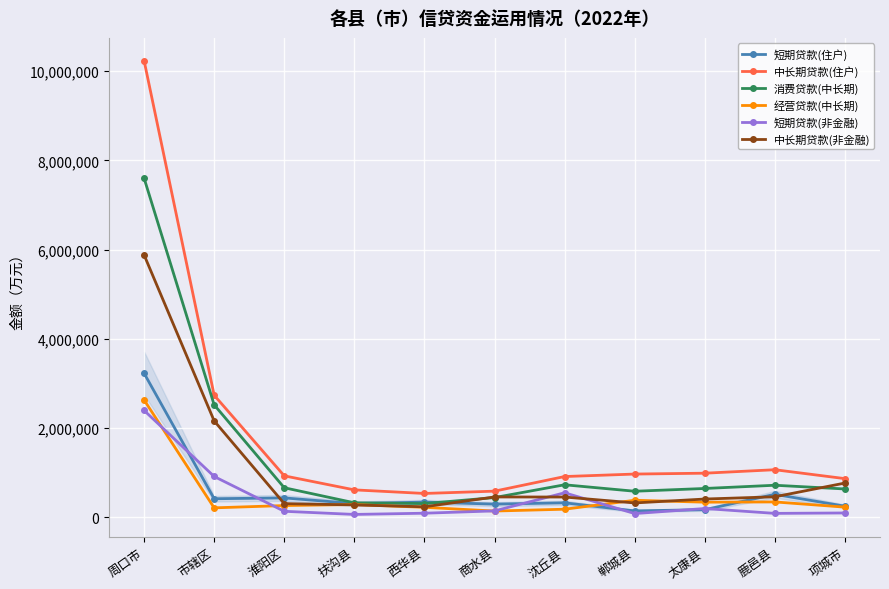

What is the difference between the highest and lowest values at 商水县?

445419